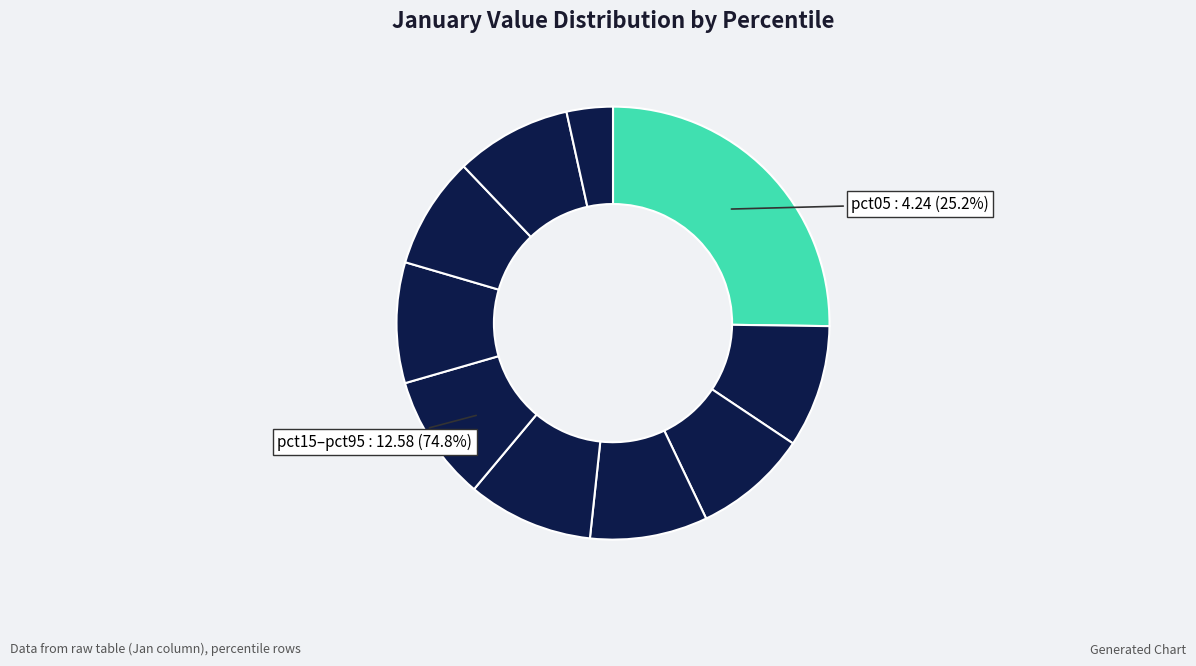

Is pct95 the majority of the pie?

No